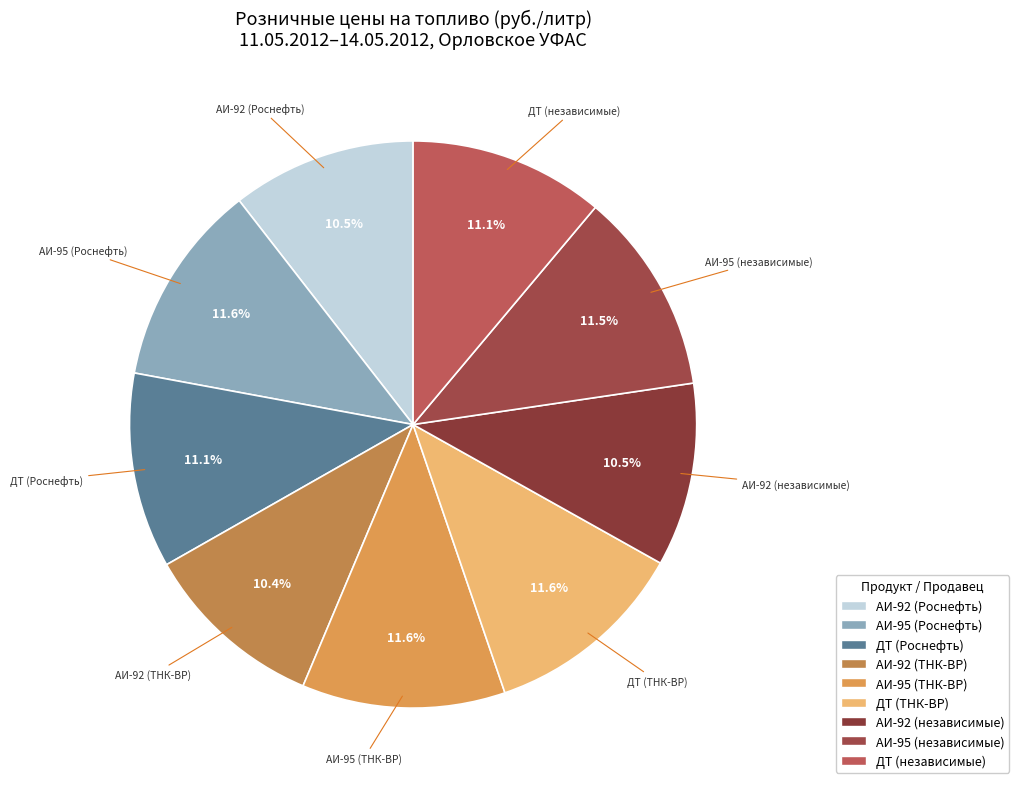

To the nearest percent, what is the difference between the largest and smallest slice percentages?

1%